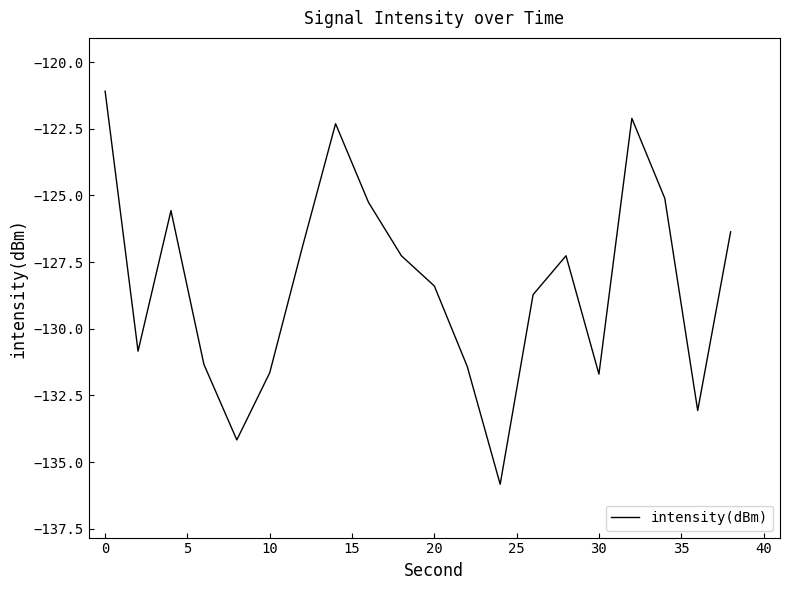

What is the greatest value displayed?

-121.1